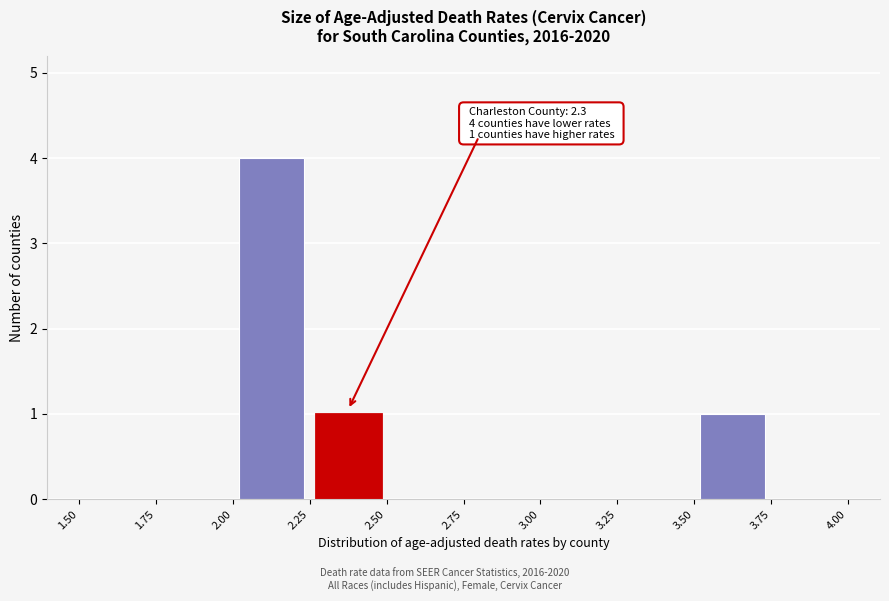

Which range on the x-axis has the tallest bar?

2.00 to 2.25